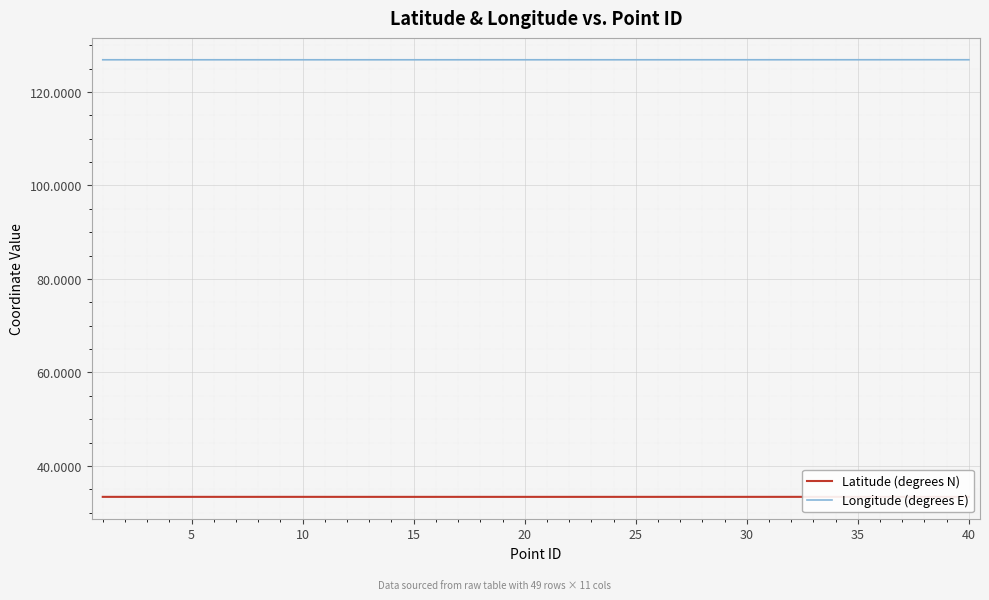

The value of Longitude (degrees E) at 15 is 85.0. True or false?

False